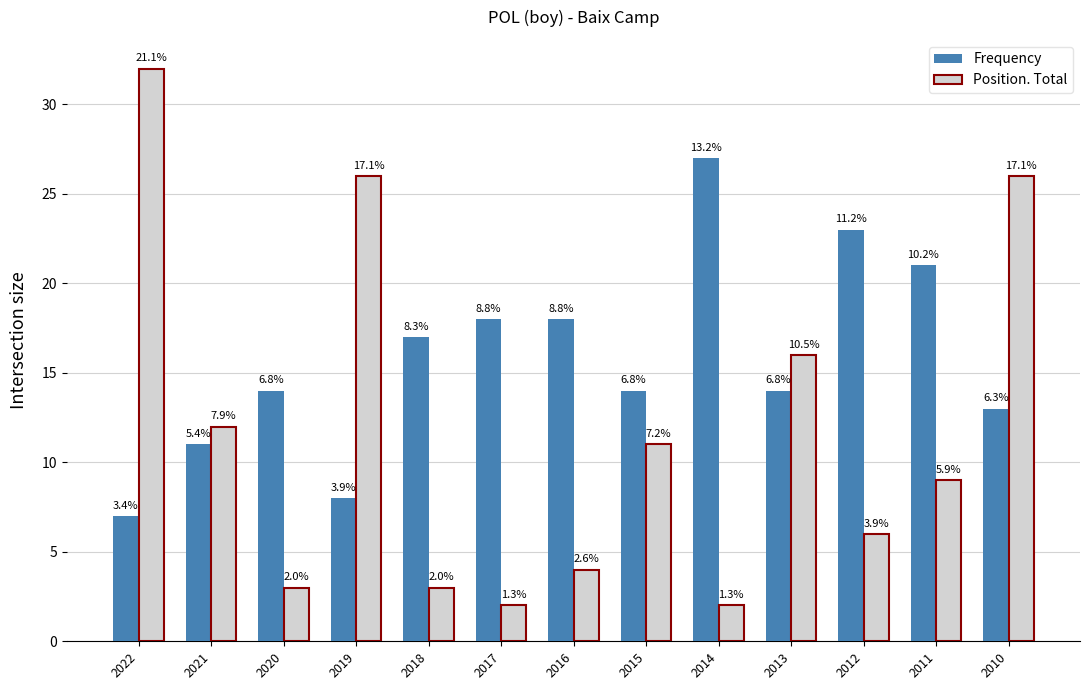

What are all the series names shown in the legend?

Frequency, Position. Total